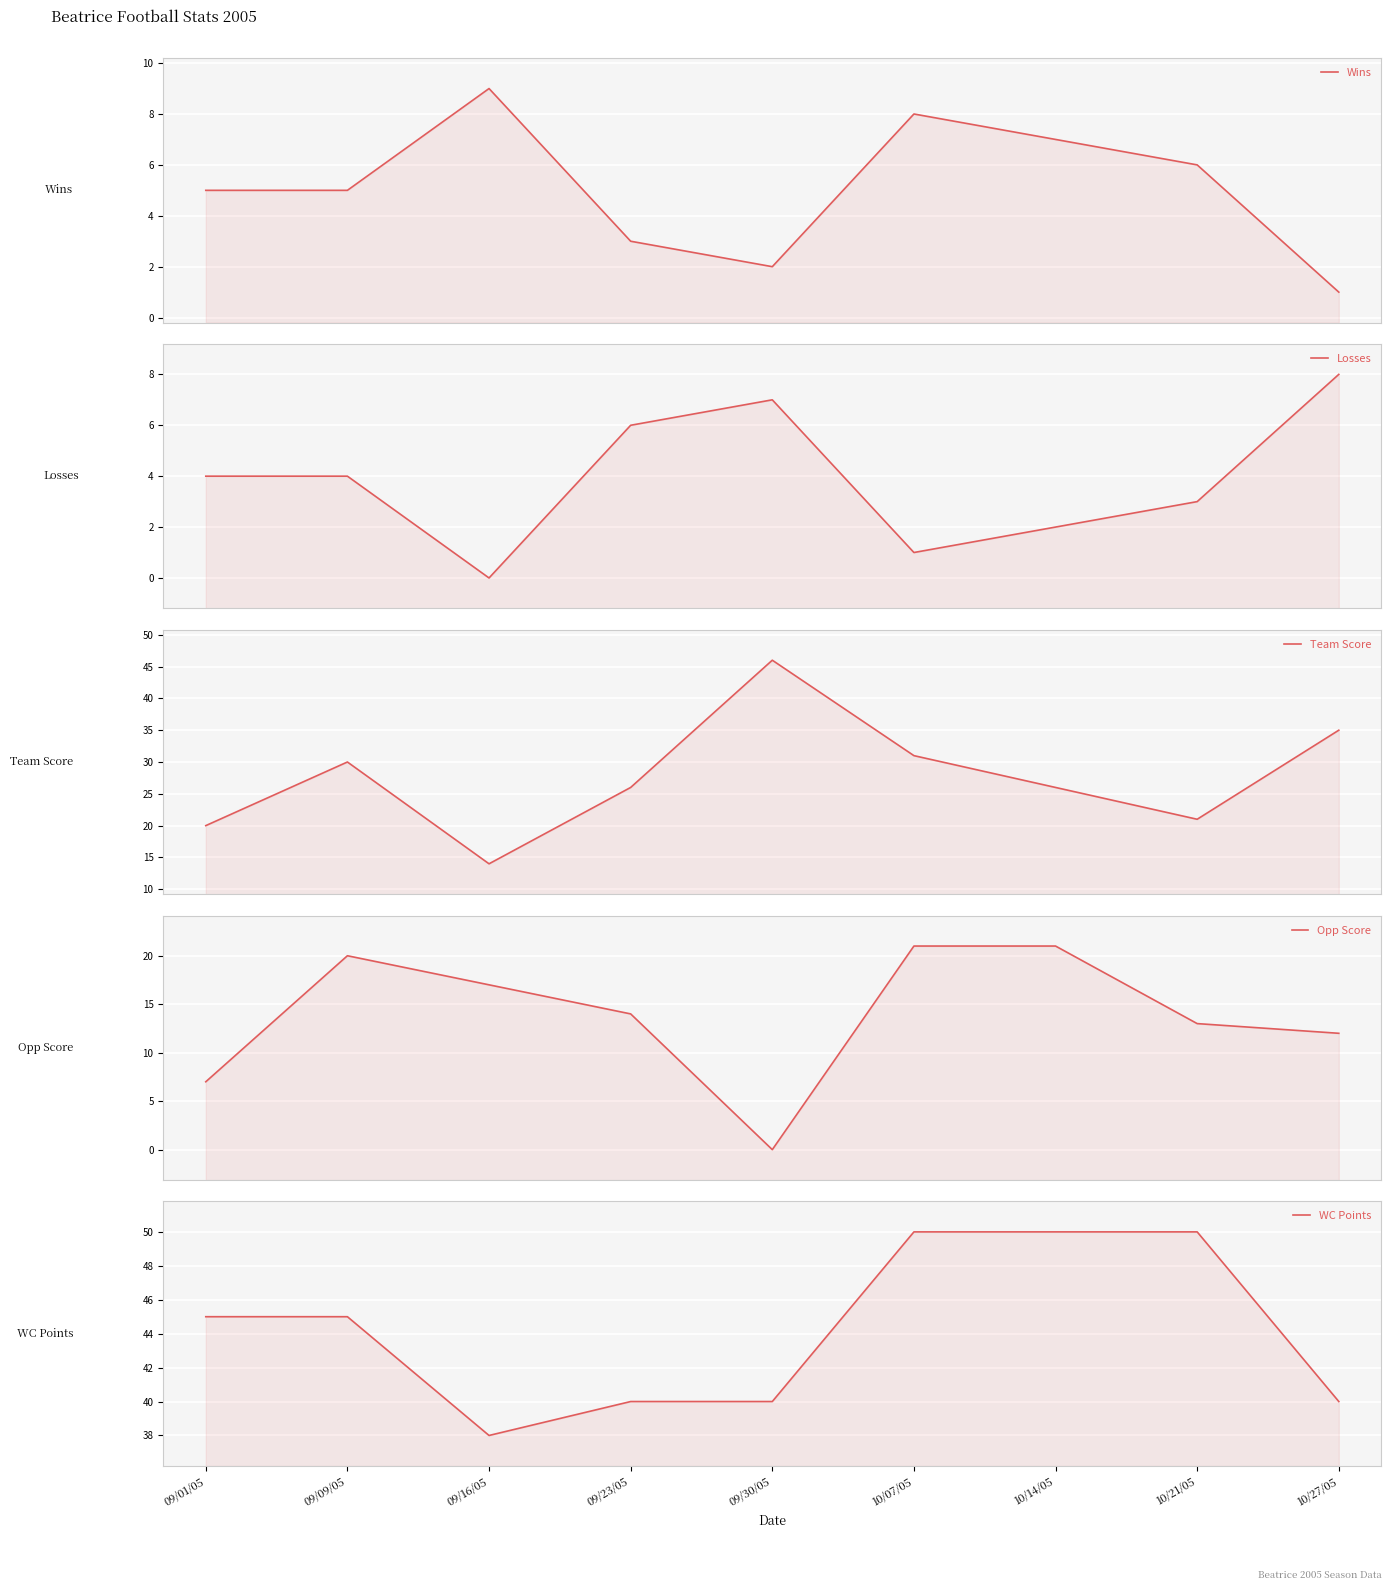

Is it true that Losses equals 9 at 09/23/05?

False